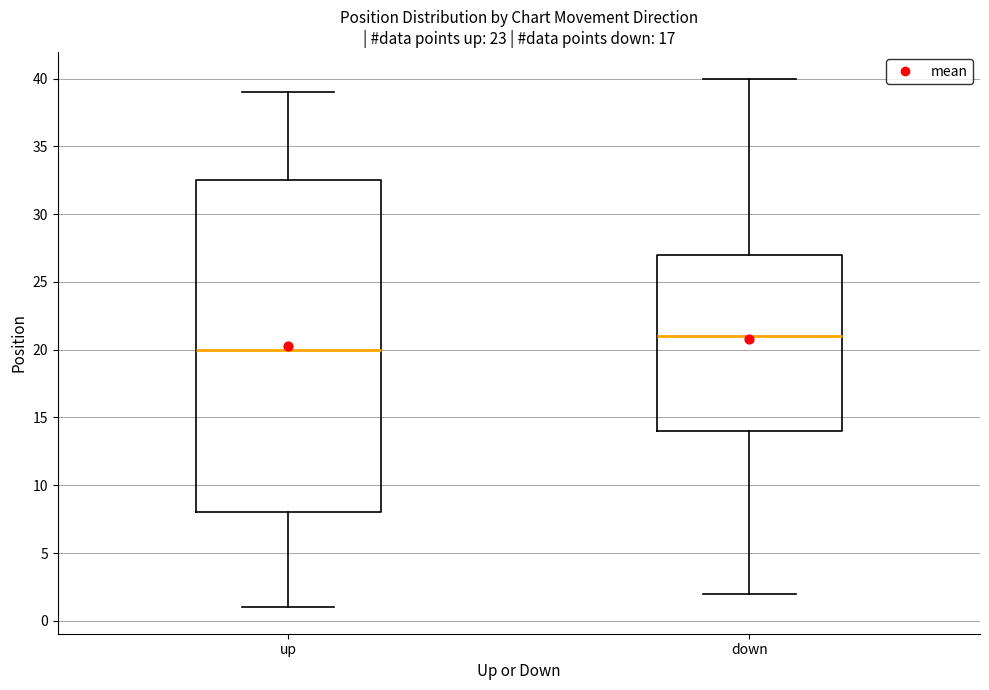

Which box's median line is the highest?

down